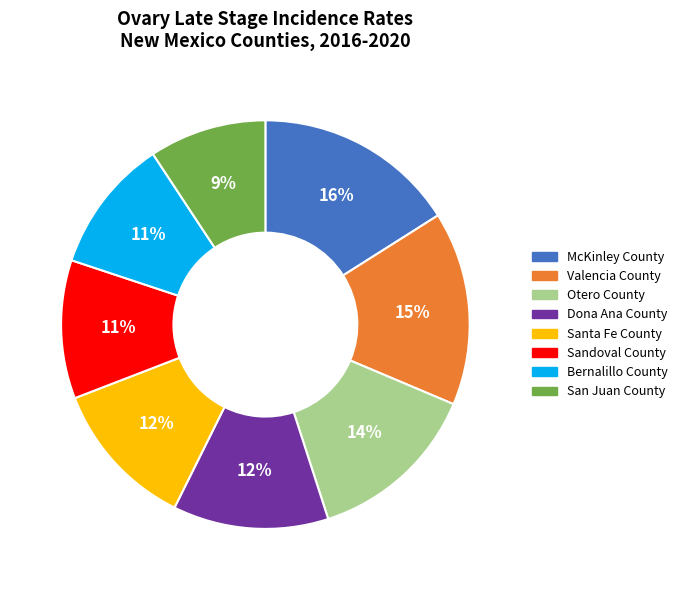

True or false: Bernalillo County accounts for 11% of the total.

True